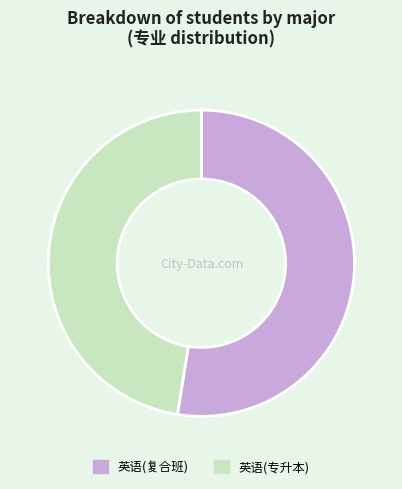

What is the largest slice in the pie chart?

英语(复合班)